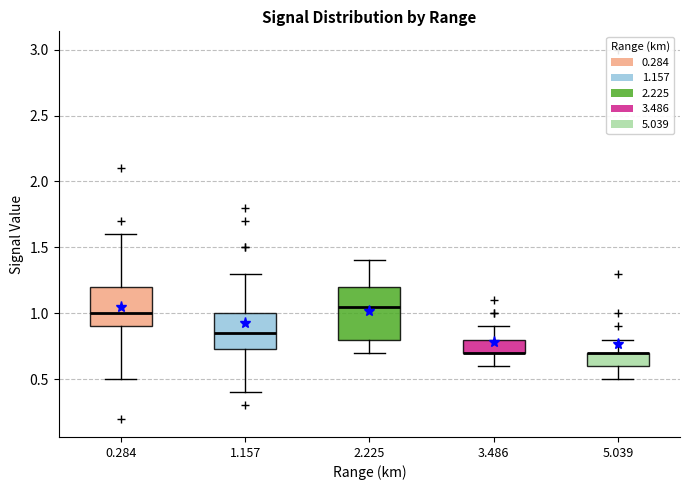

Which box is the tallest, from its lower edge to its upper edge?

2.225